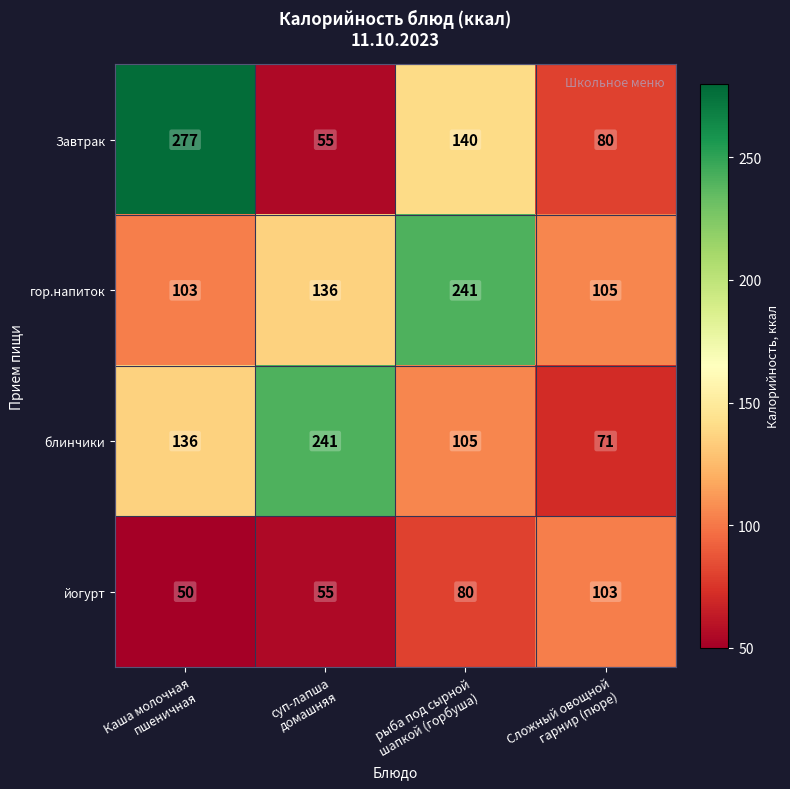

Count the Завтрак values in the range 80 to 277.

3